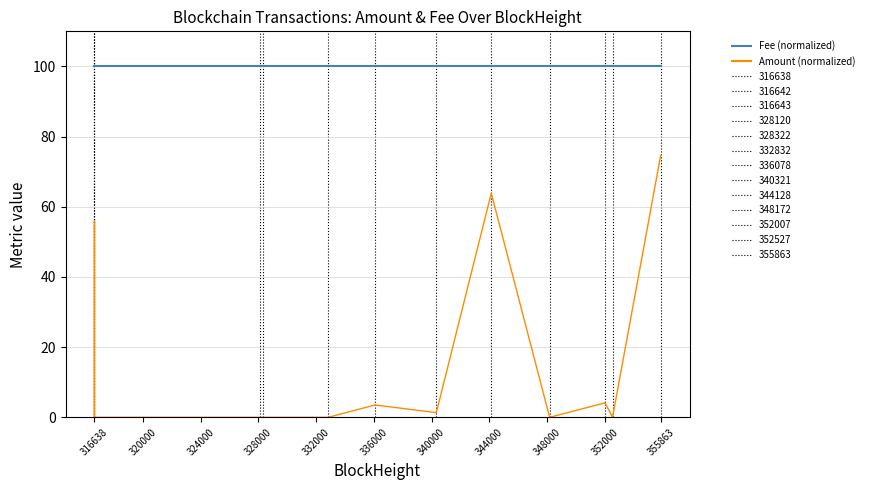

Which series has the largest total across all categories?

Fee (normalized)